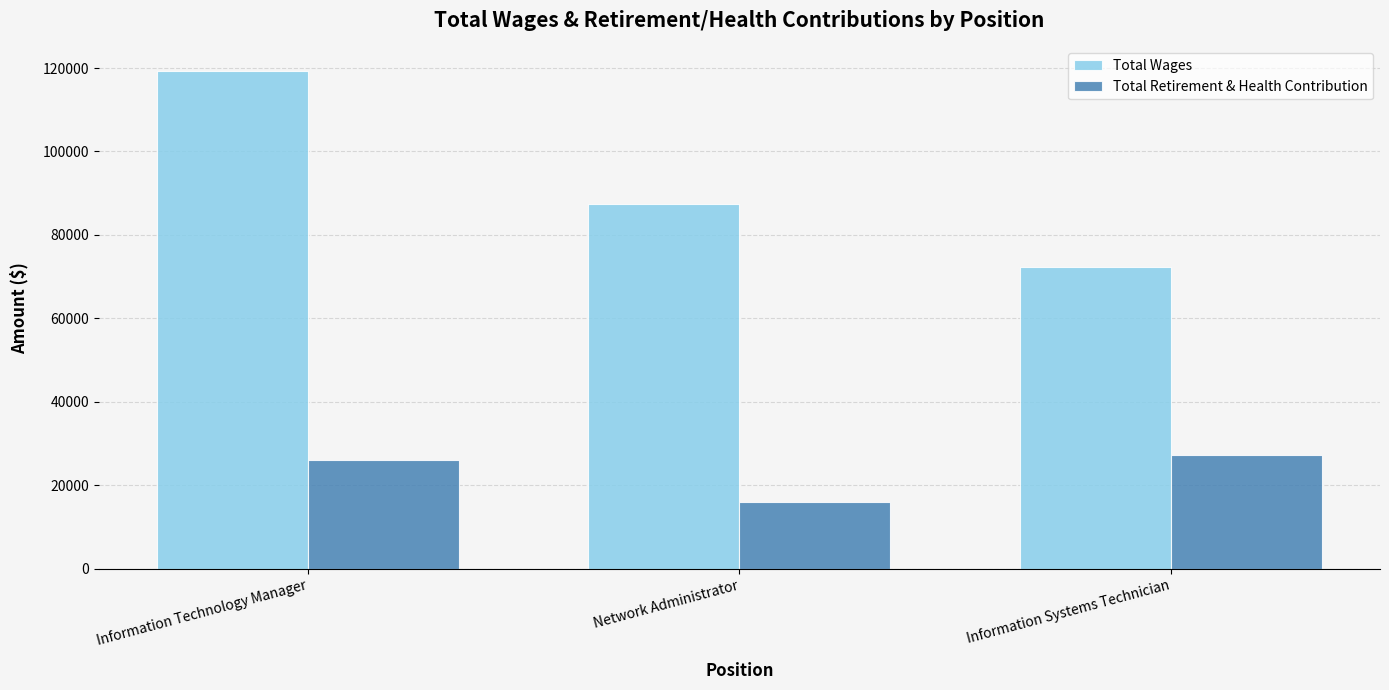

What is the difference between the highest and lowest values at Information Technology Manager?

93241